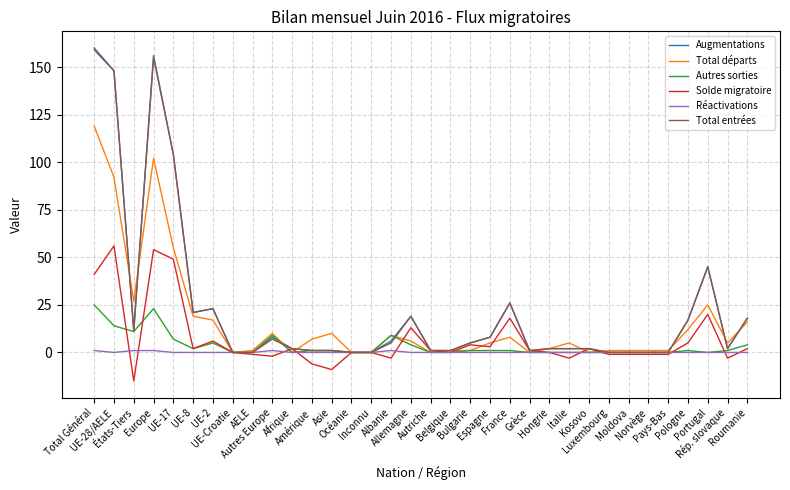

The Réactivations series shows 1 at États-Tiers. True or false?

True